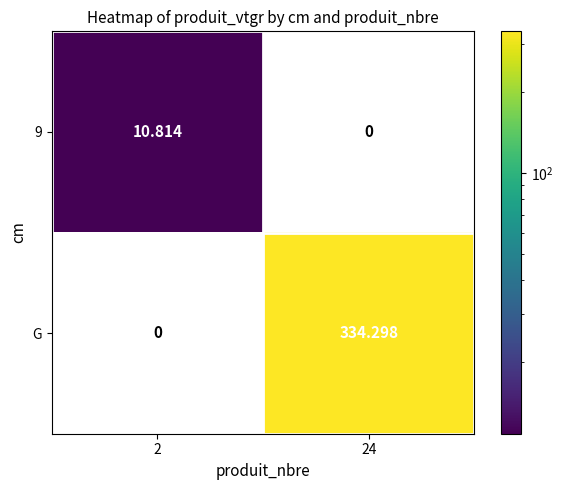

Is the value of 9 at 2 greater than the value of G at 2?

Yes